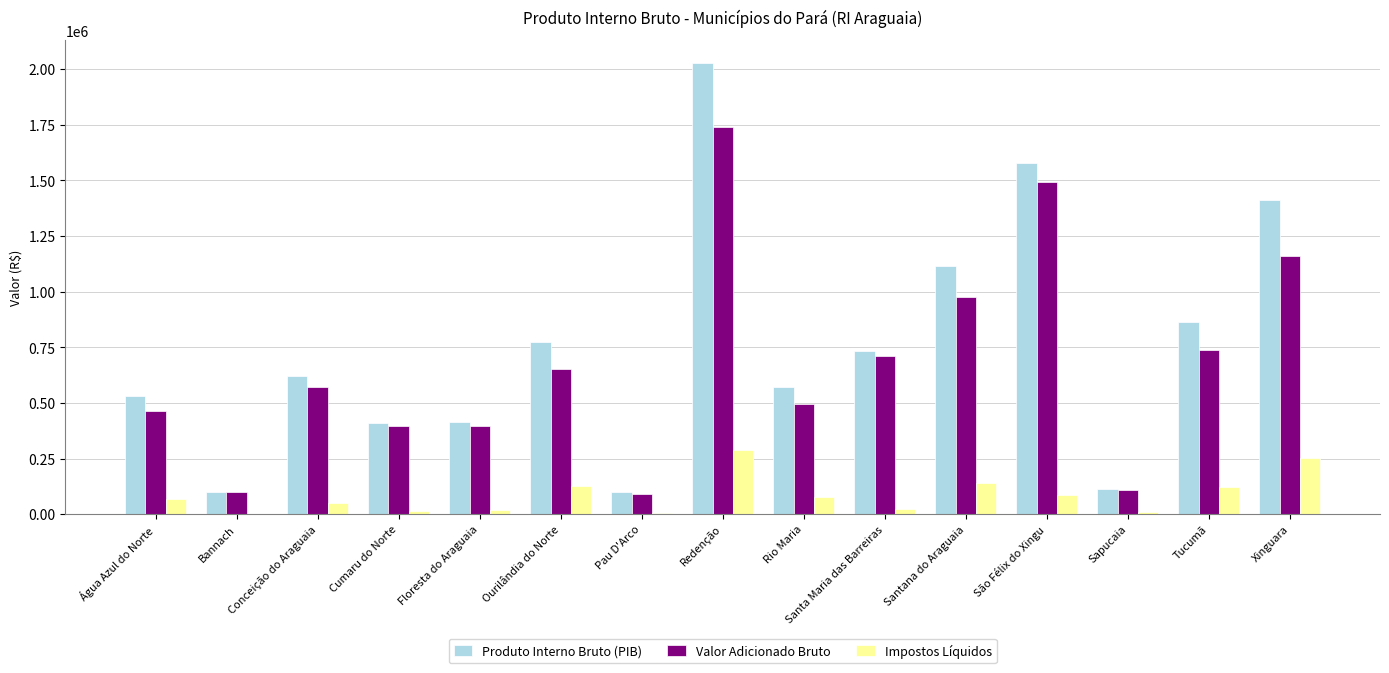

Which series has the largest total across all categories?

Produto Interno Bruto (PIB)